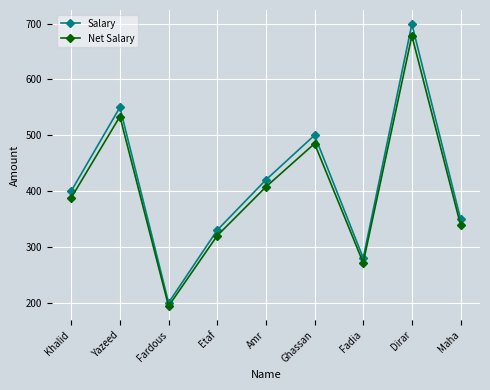

What is the minimum value shown in the chart?

194.0